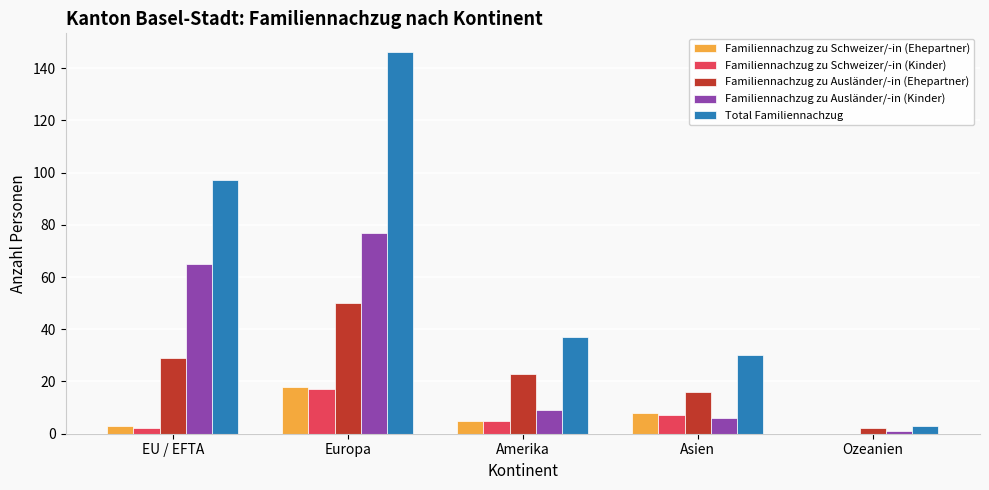

The value of Familiennachzug zu Ausländer/-in (Kinder) at Europa is 102. True or false?

False